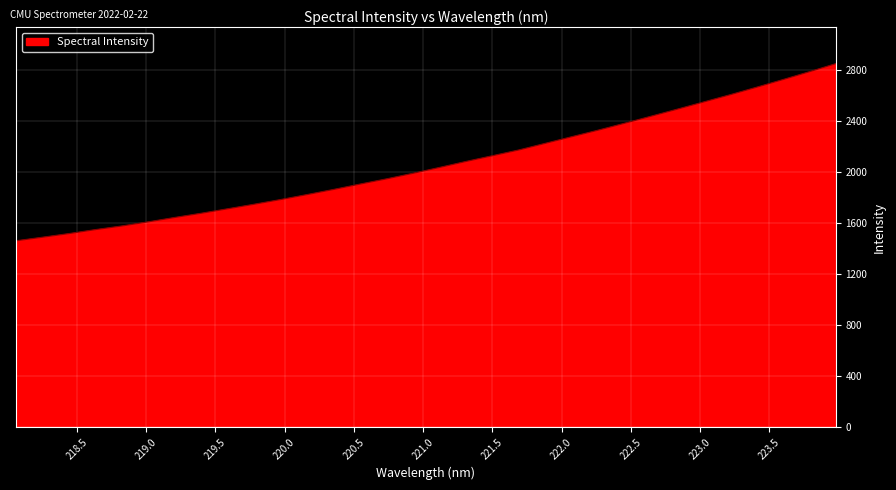

What is the difference between the maximum and second lowest values?

1360.0